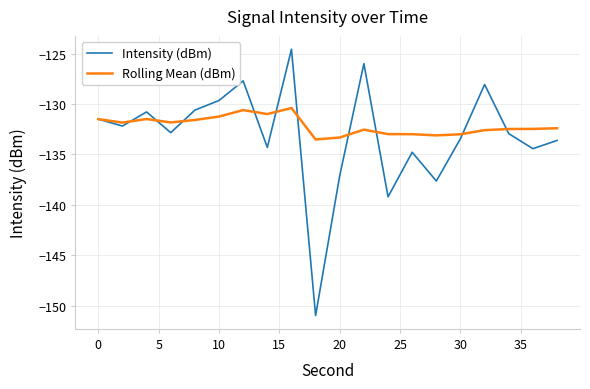

In Rolling Mean (dBm), how many points are lower than both neighbors (excluding endpoints)?

5